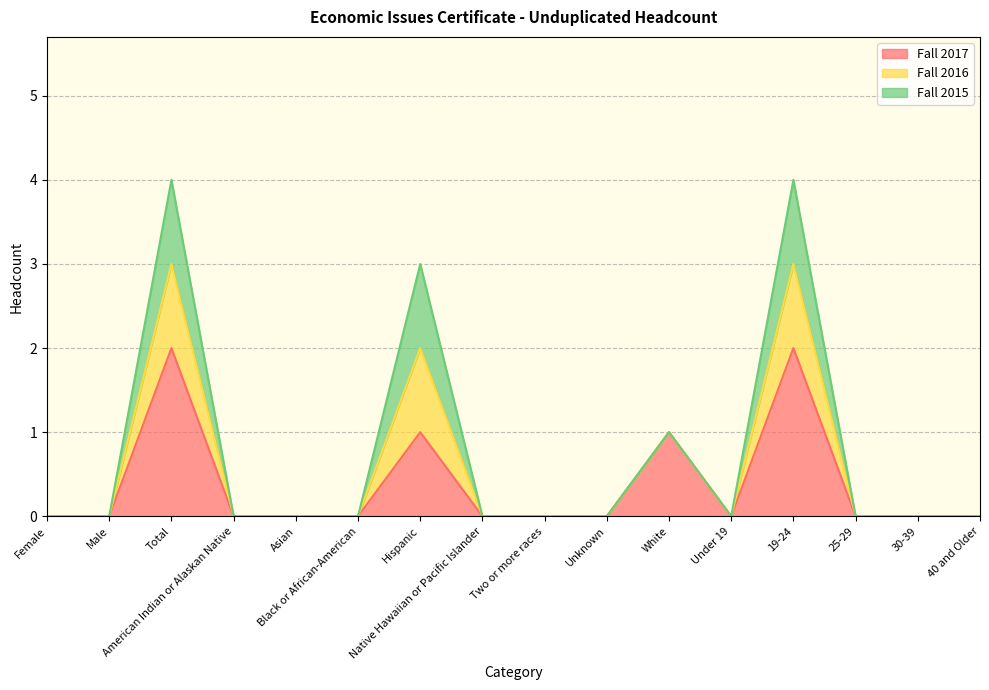

What is the difference between the maximum and minimum values in the Fall 2017 series?

2